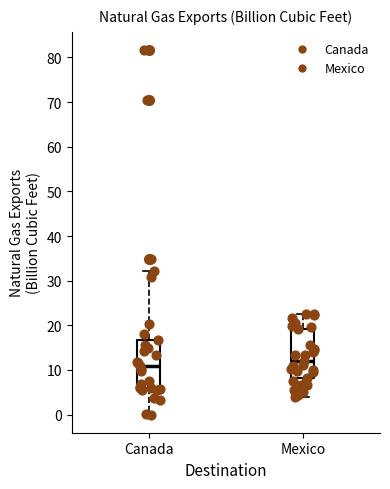

Which box's median line is the highest?

Mexico